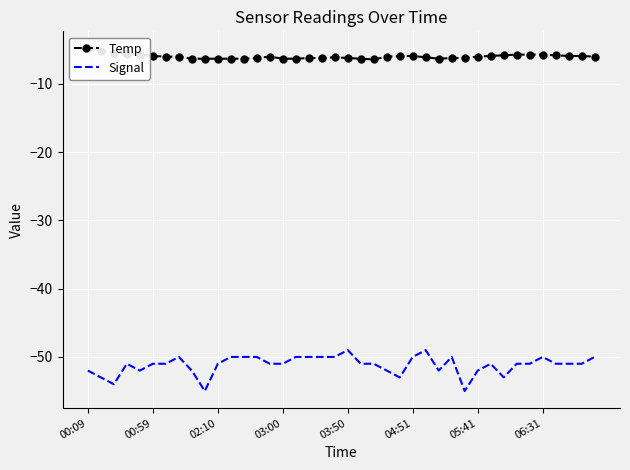

What is the highest value of the Signal series?

-49